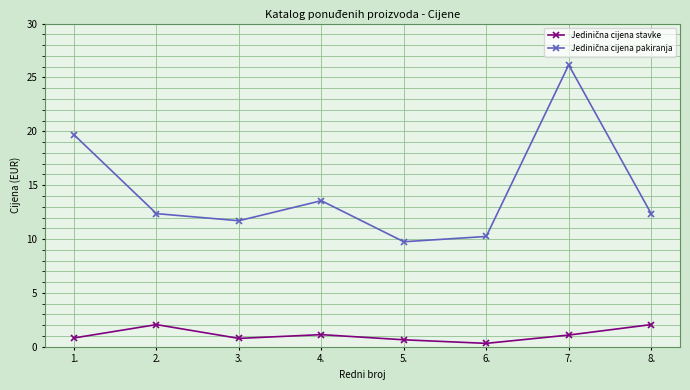

What position from the left is 7.?

7